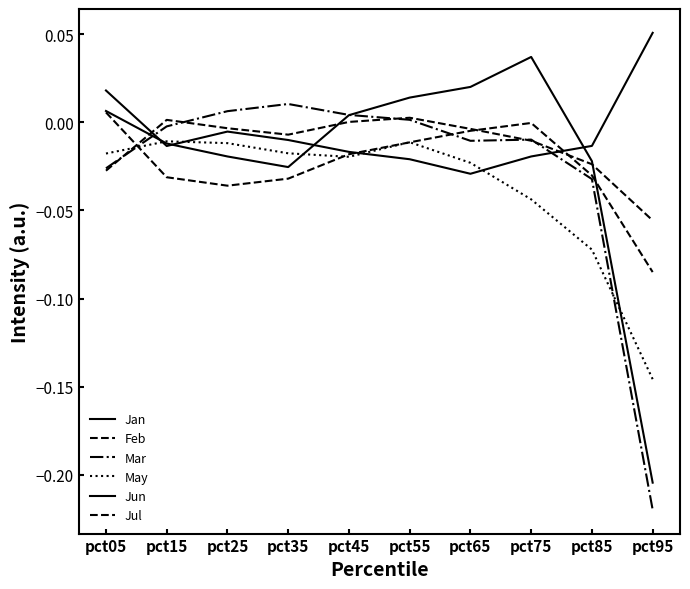

Does the chart have visible grid lines?

No